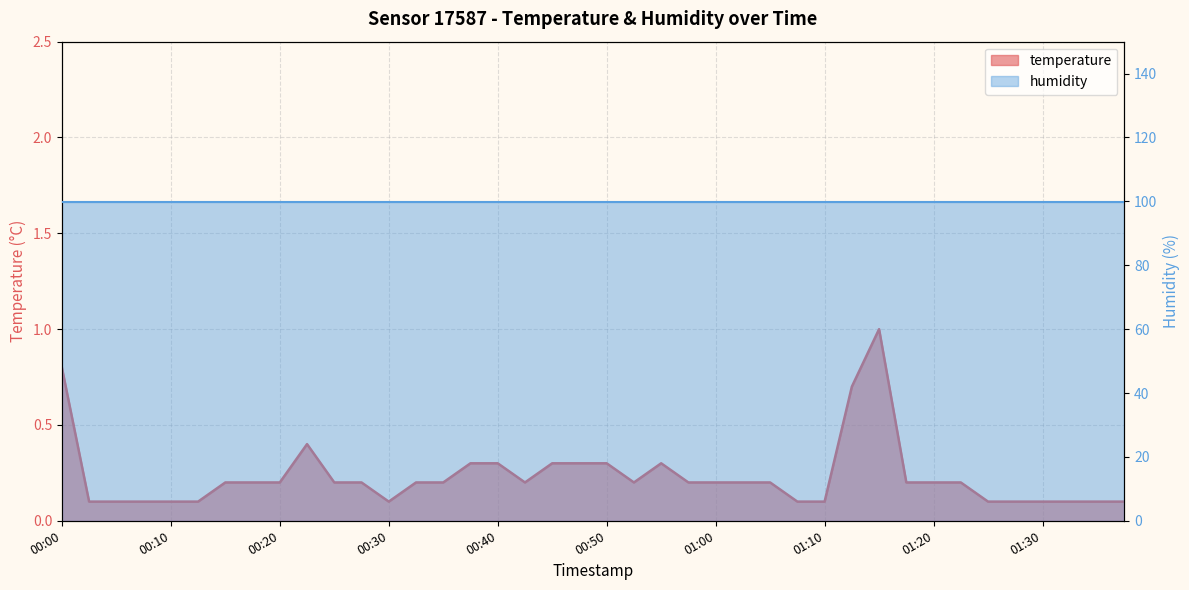

What are all the series names shown in the legend?

temperature, humidity